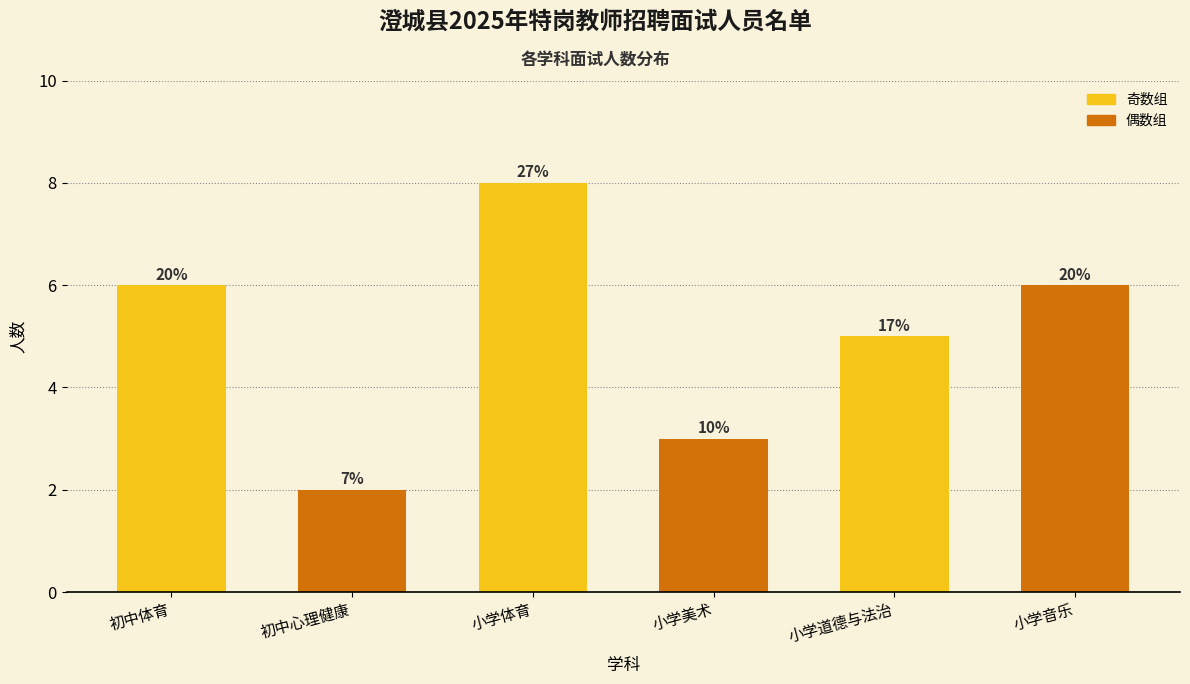

Are the bars horizontal?

No